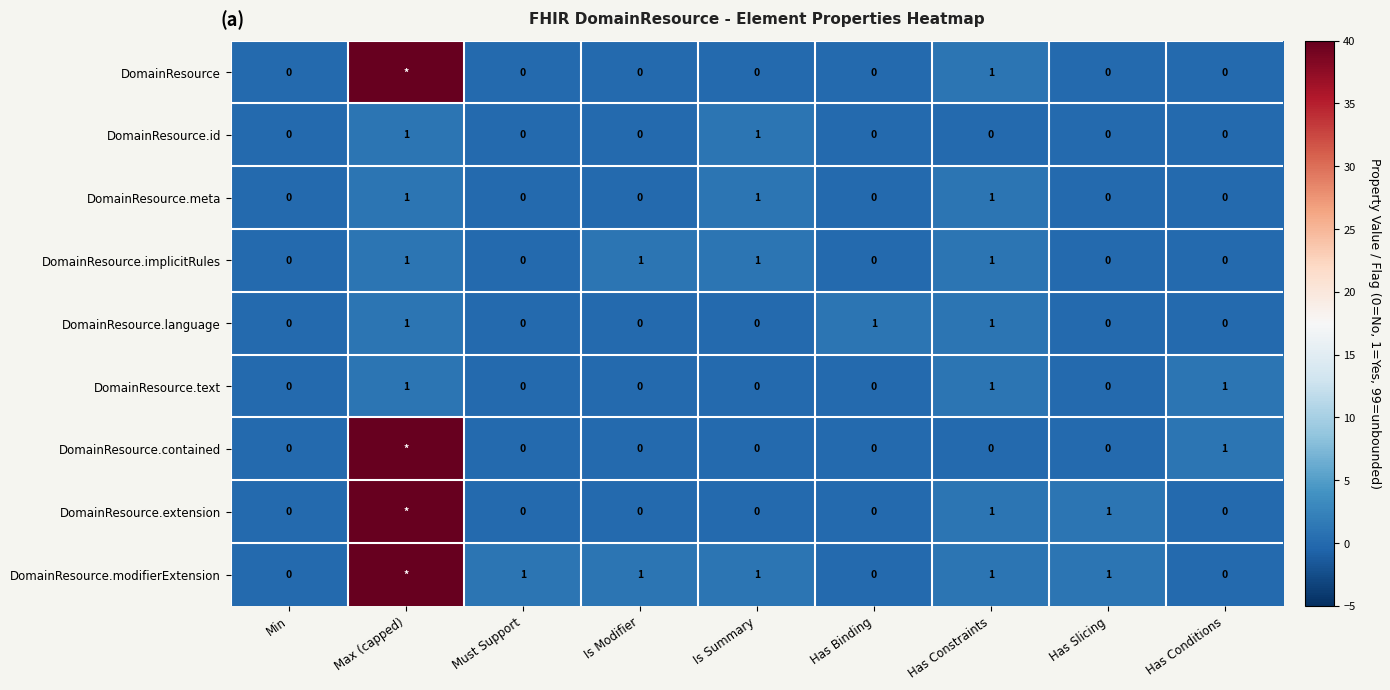

True or false: DomainResource.language has a value of 1 at Has Binding.

True